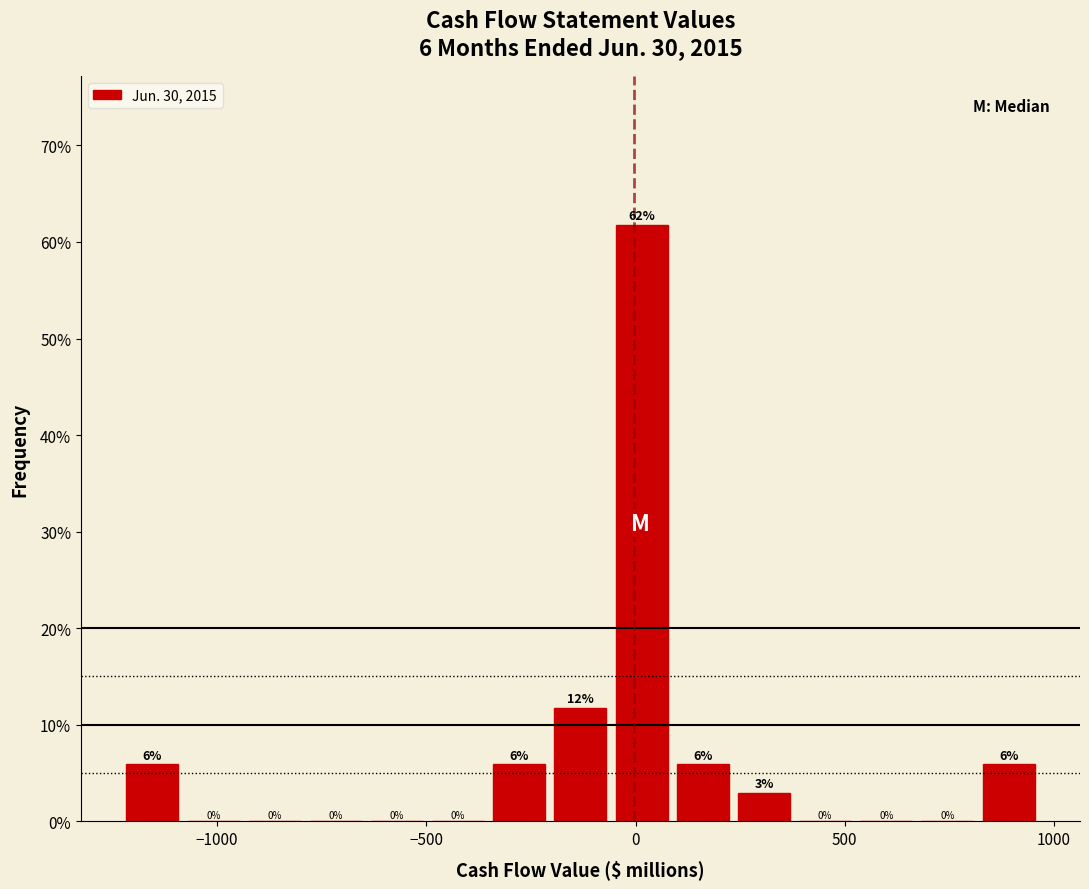

Read against the x-axis, roughly where is the centre of the tallest bar?

0